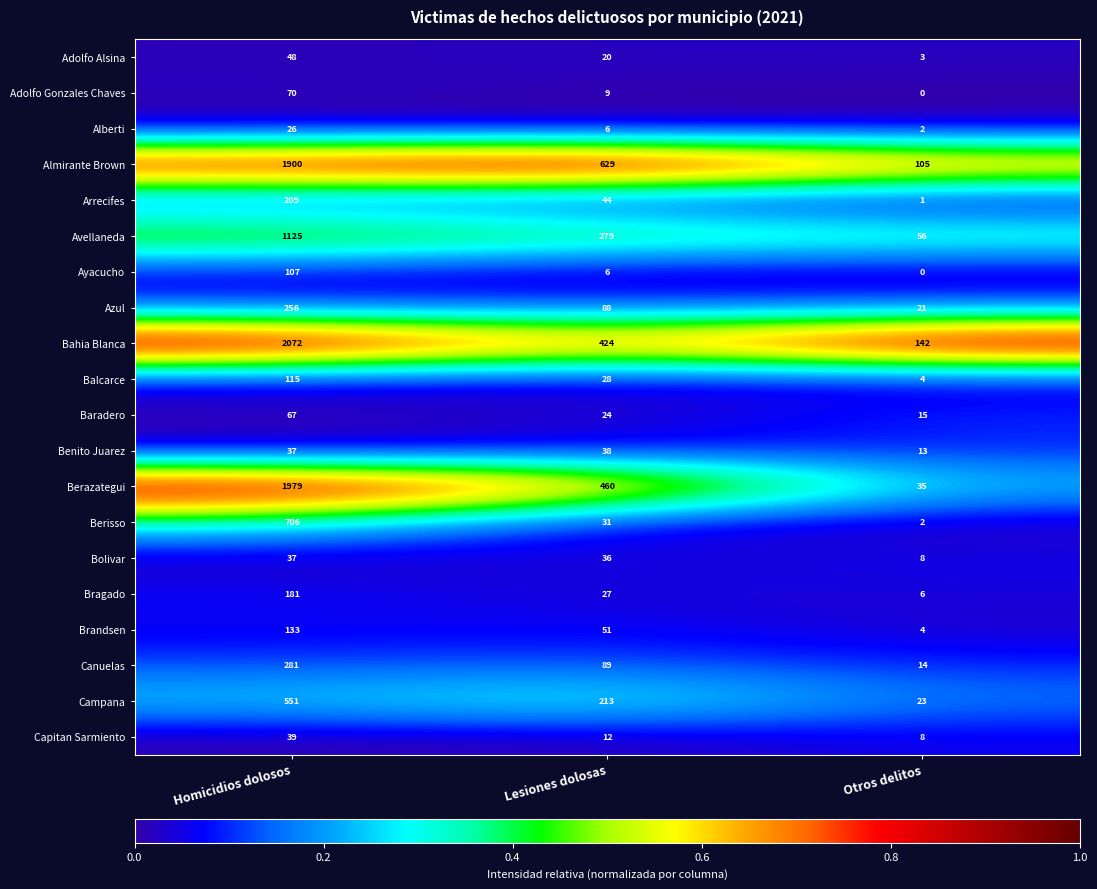

What is the approximate value of Berazategui at Homicidios dolosos?

1979